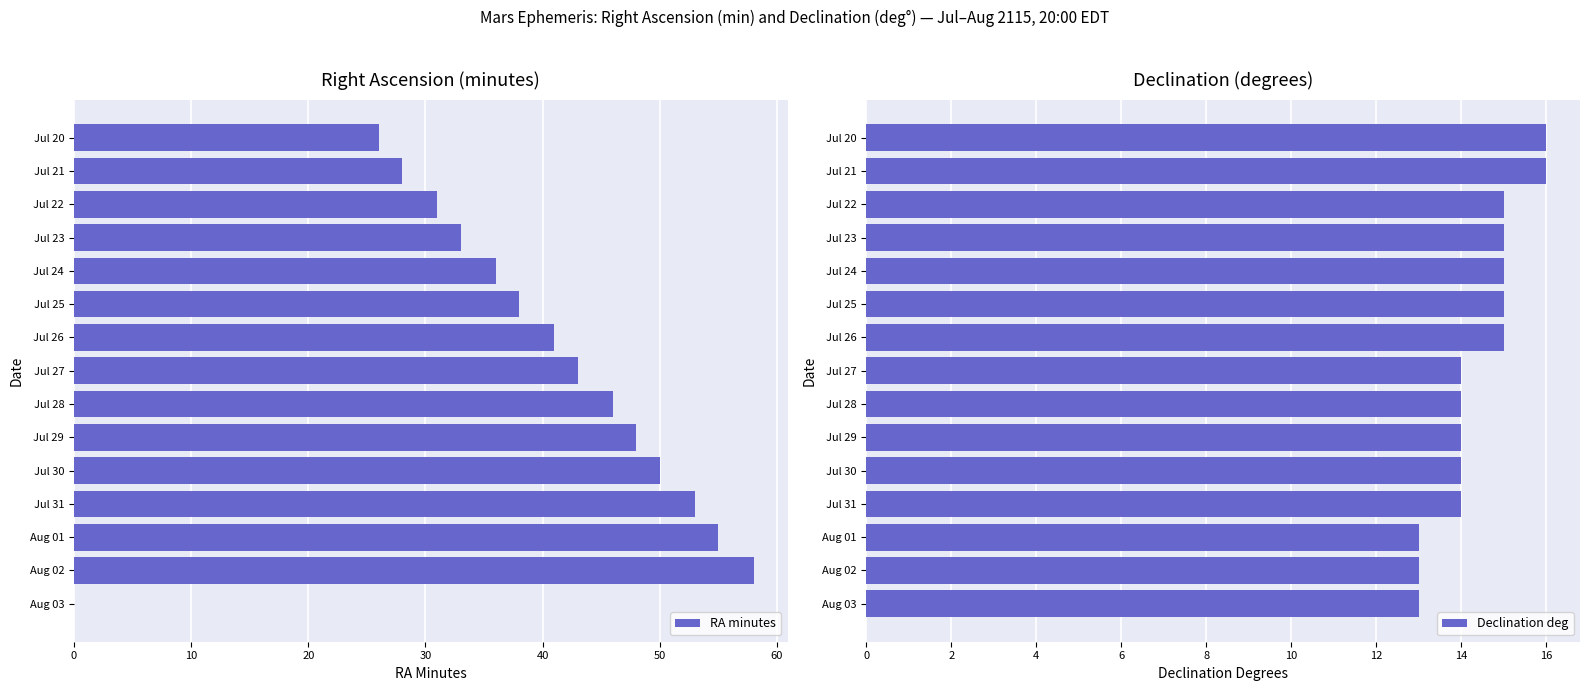

How many bars are there in each group?

2